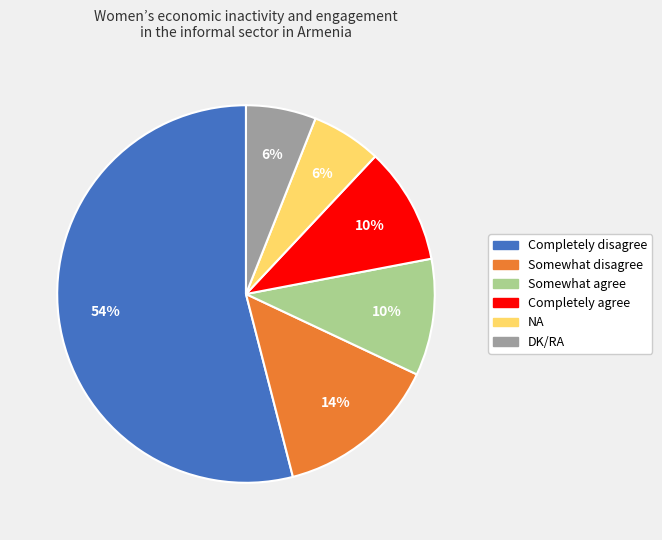

To the nearest percent, what portion does DK/RA represent?

6%